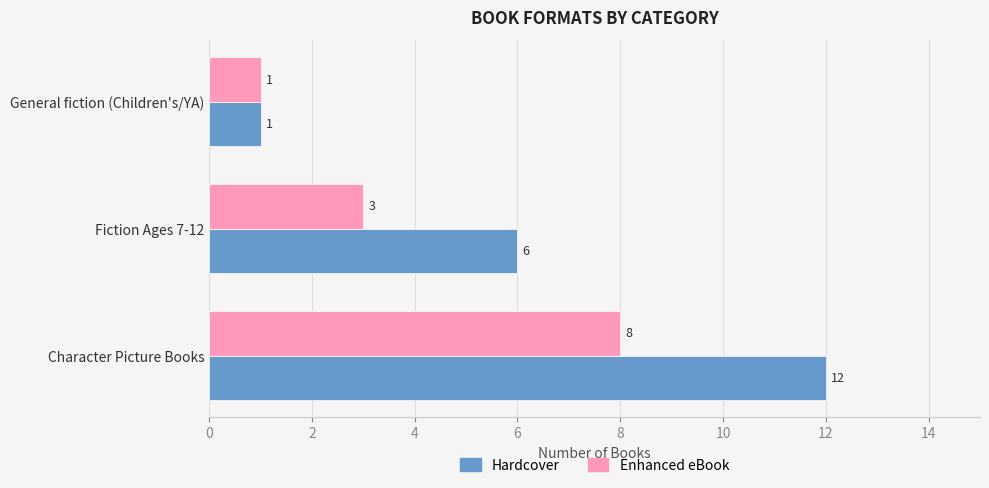

Rank the series by their maximum value, from lowest to highest.

Enhanced eBook, Hardcover